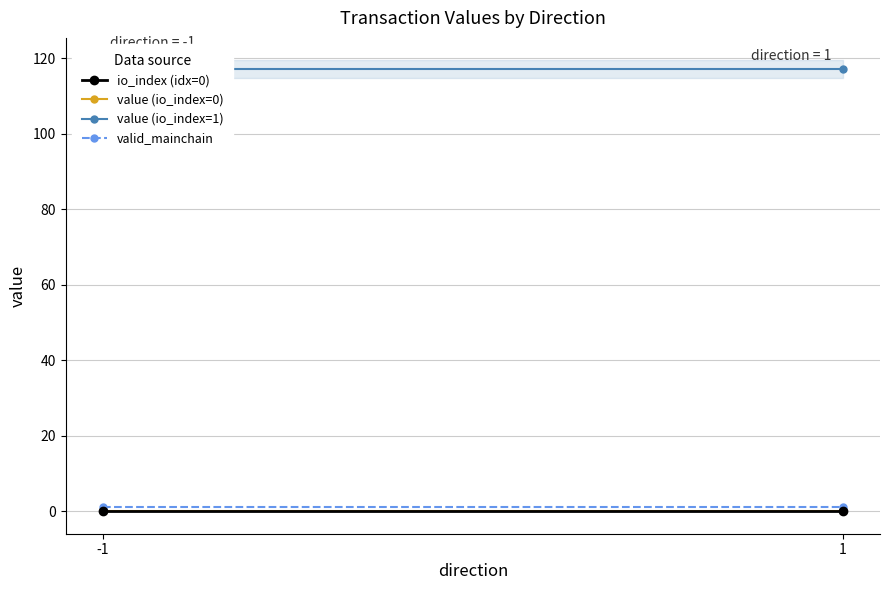

The io_index (idx=0) series shows 0.0 at 1. True or false?

True